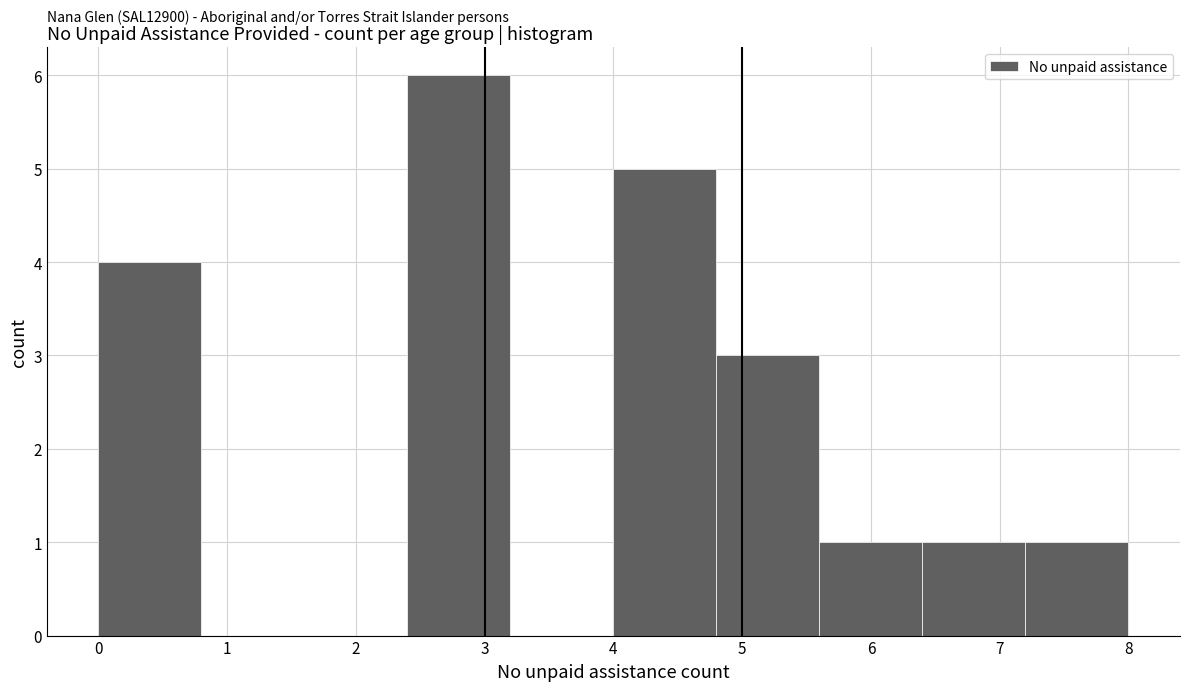

Which range on the x-axis has the tallest bar?

2.4 to 3.2